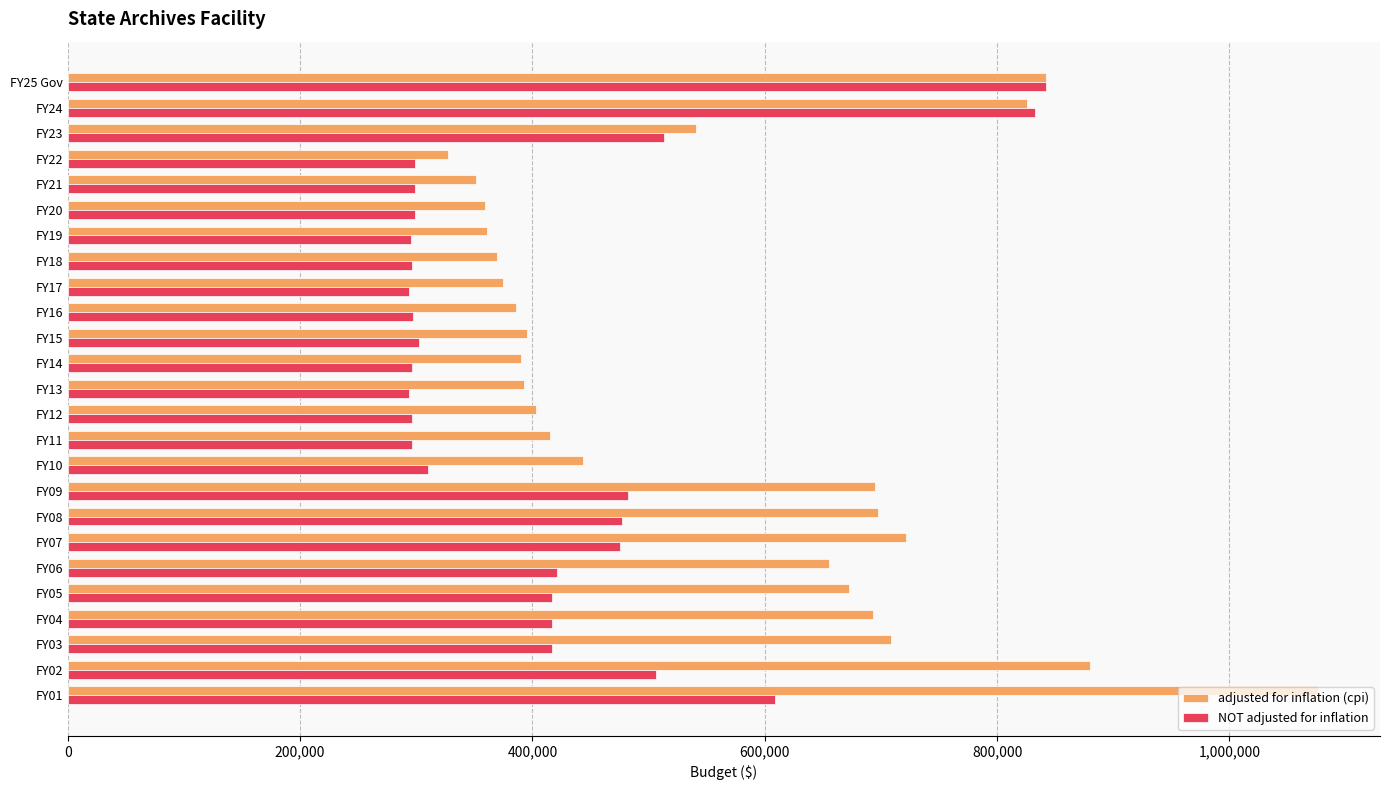

Rank the series by their maximum value, from lowest to highest.

NOT adjusted for inflation, adjusted for inflation (cpi)